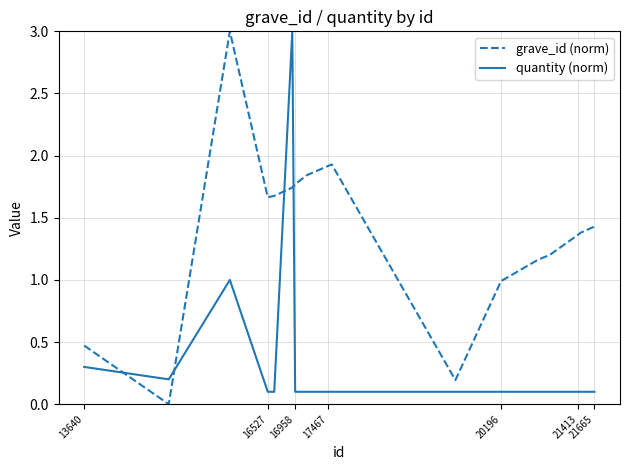

How many times do grave_id (norm) and quantity (norm) cross each other?

4